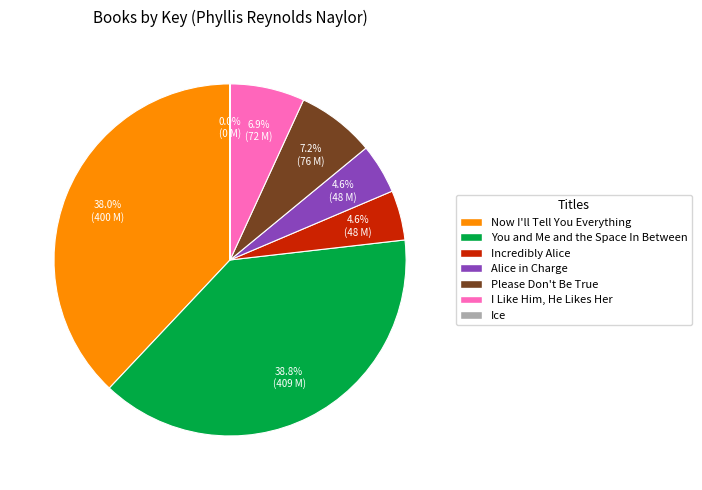

Is the sum of You and Me and the Space In Between and I Like Him, He Likes Her greater than half?

No